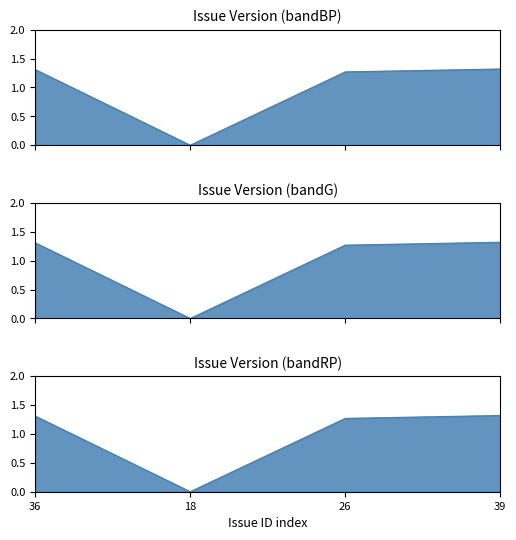

Reading left to right, list all the values displayed in this chart.

36=1.3	18=0.0	26=1.3	39=1.3